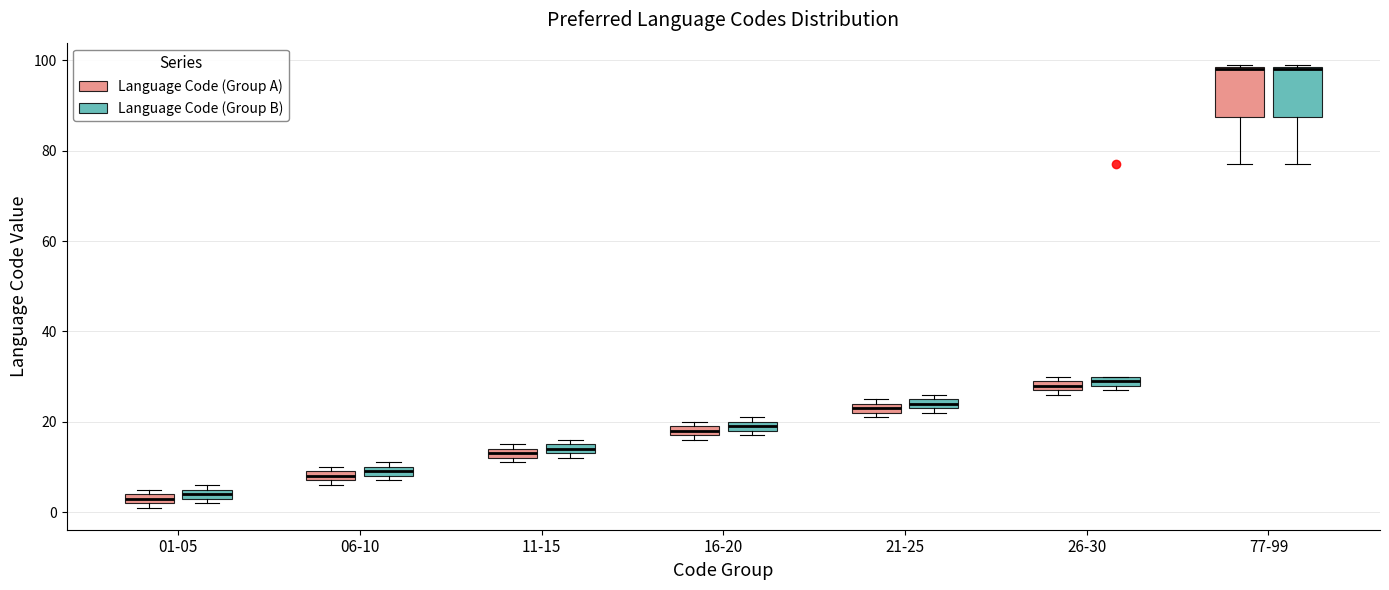

Where is the upper edge of the box for 11-15 (Language Code (Group B)) on the y-axis? The values are not printed on the chart, so give them approximately, as read against the axis.

16